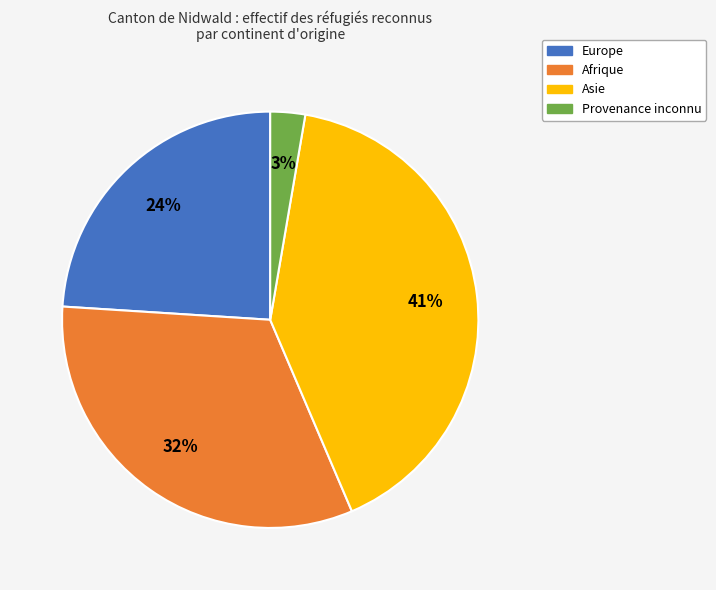

How many slices are in this pie chart?

4